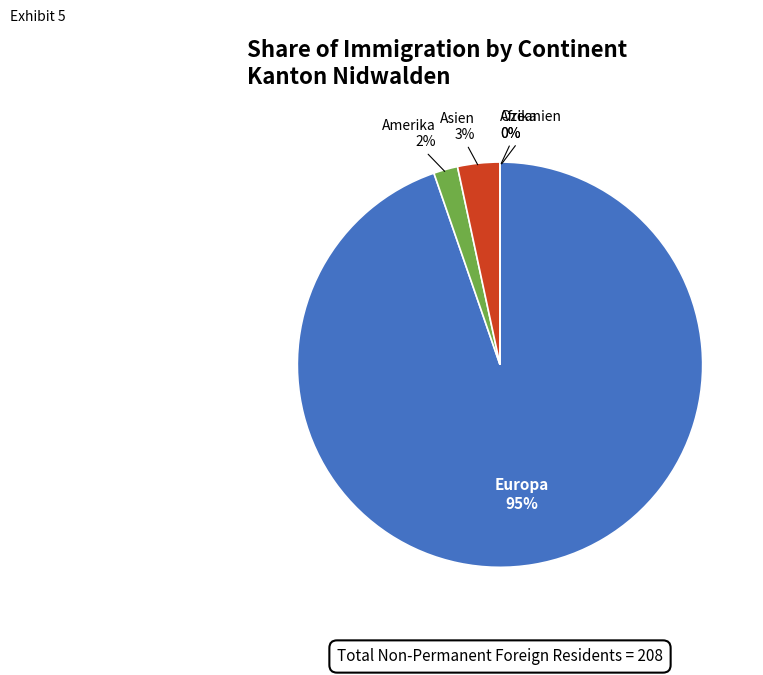

Which has a higher value, Europa or Ozeanien?

Europa